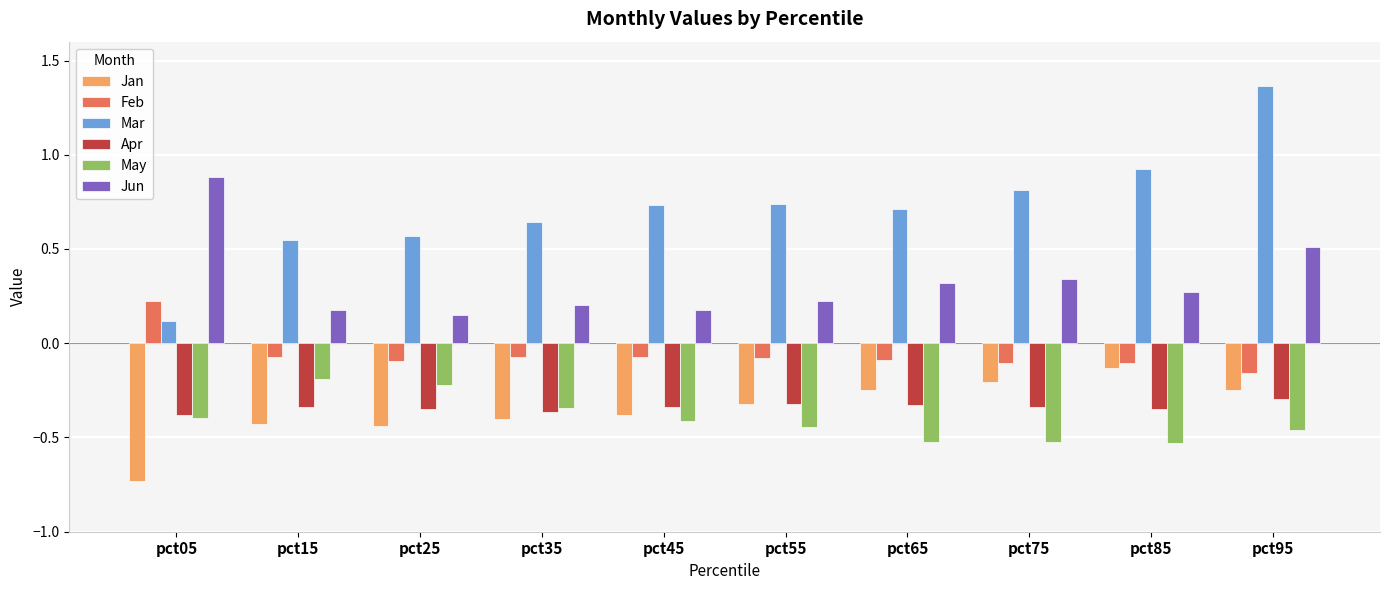

At which label does Feb reach its peak?

pct05